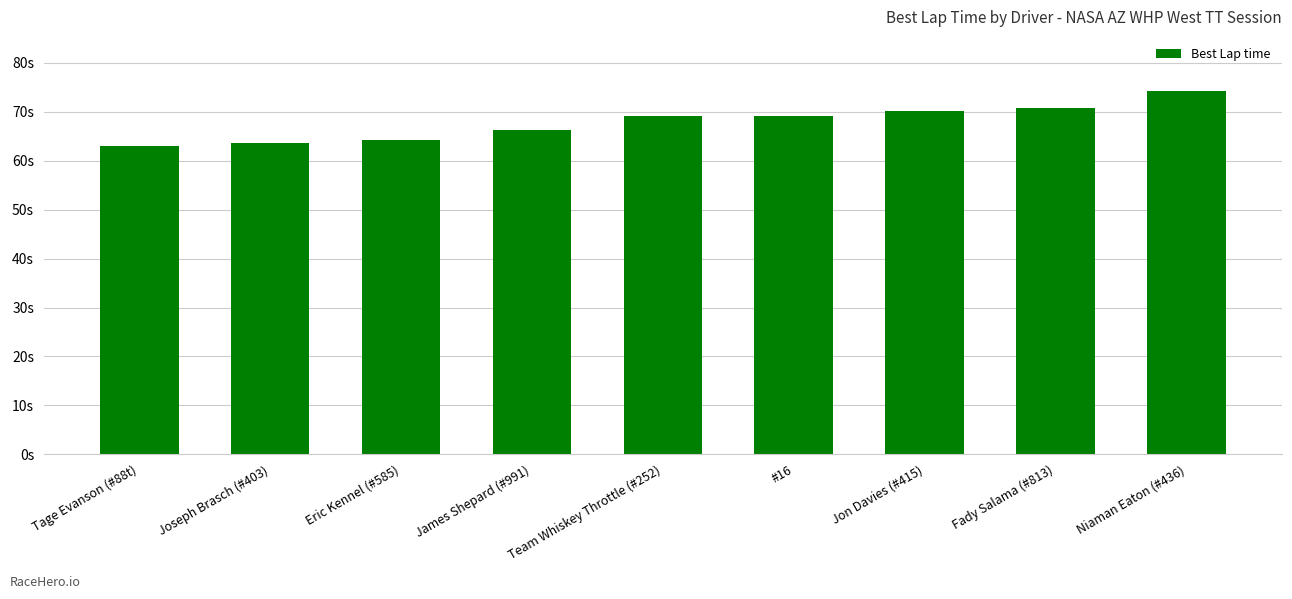

What is the value of the 8th bar from the left?

70.7